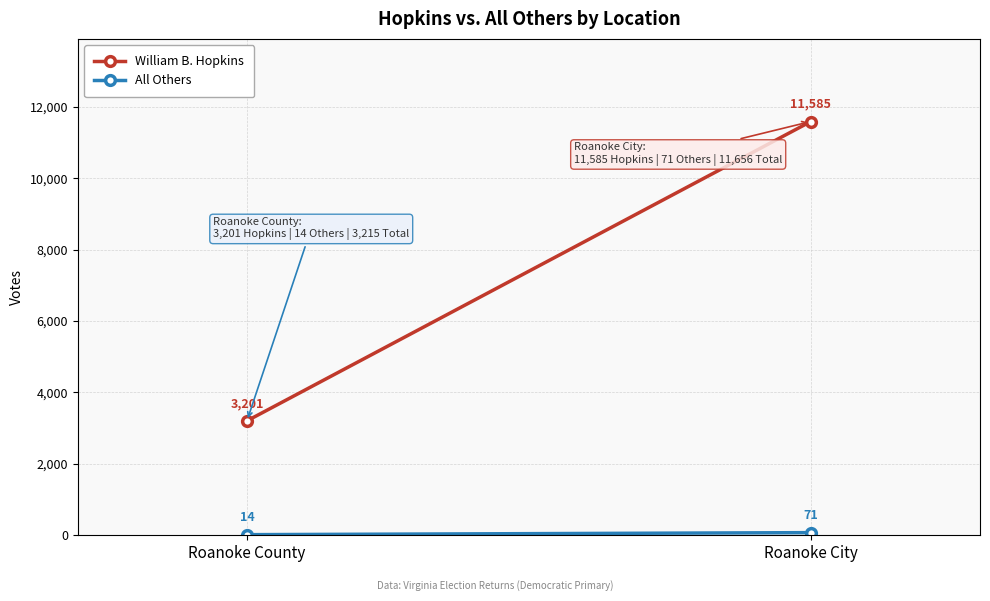

What is the average value of the William B. Hopkins series?

7393